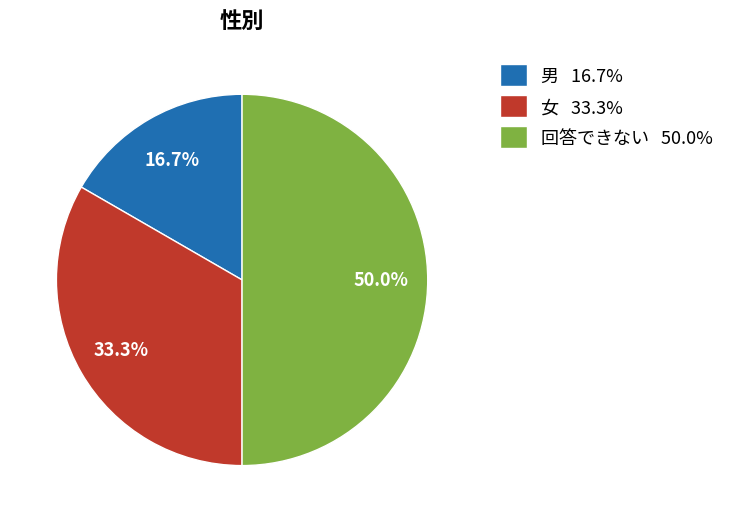

What percentage is NOT represented by 回答できない?

50.0%